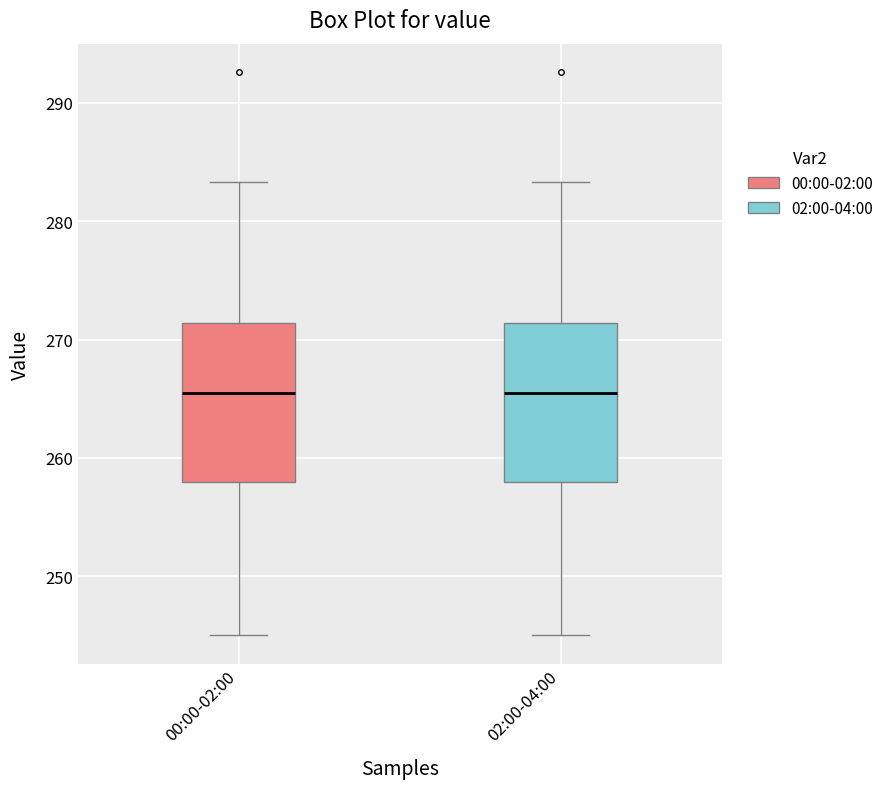

Where does the upper whisker of the box for 02:00-04:00 end on the y-axis? The values are not printed on the chart, so give them approximately, as read against the axis.

283